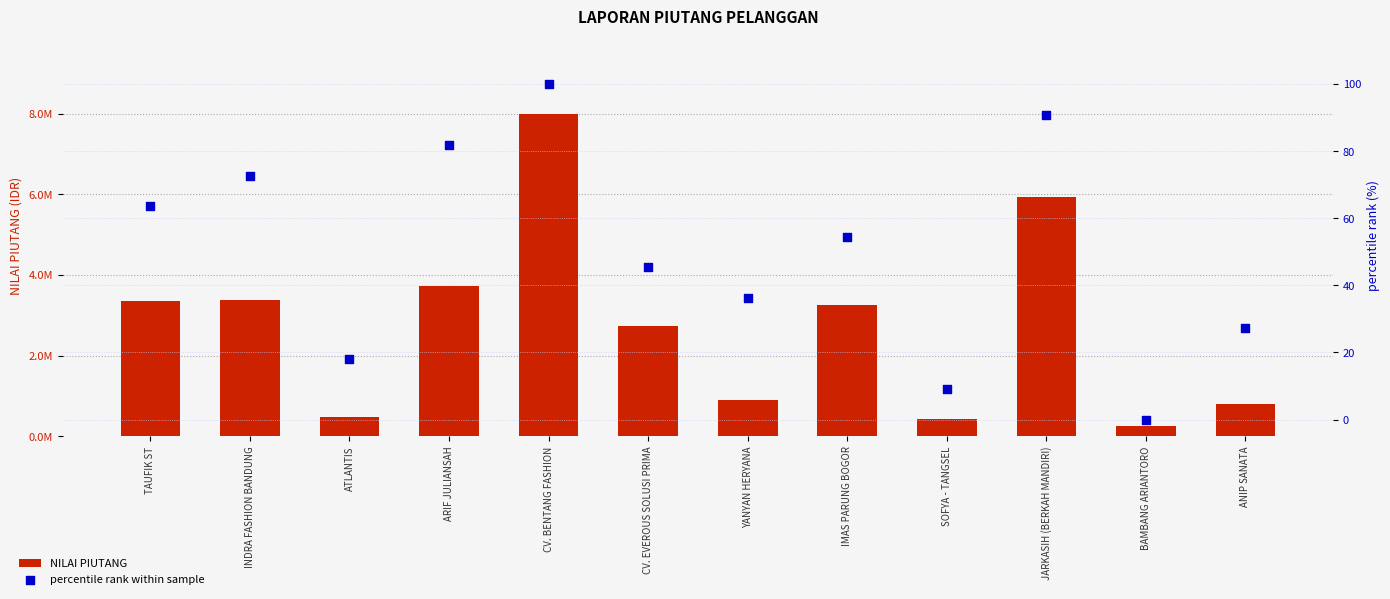

Is the value of NILAI PIUTANG at JARKASIH (BERKAH MANDIRI) greater than the value of percentile rank within sample at YANYAN HERYANA?

Yes